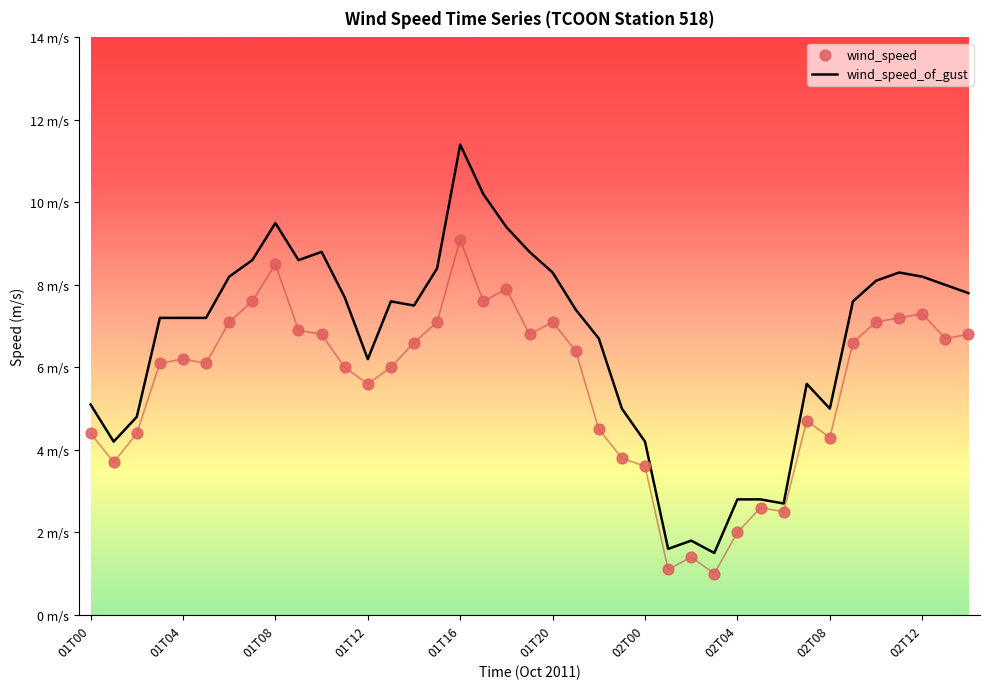

What is the total value across all series at 17?

17.8